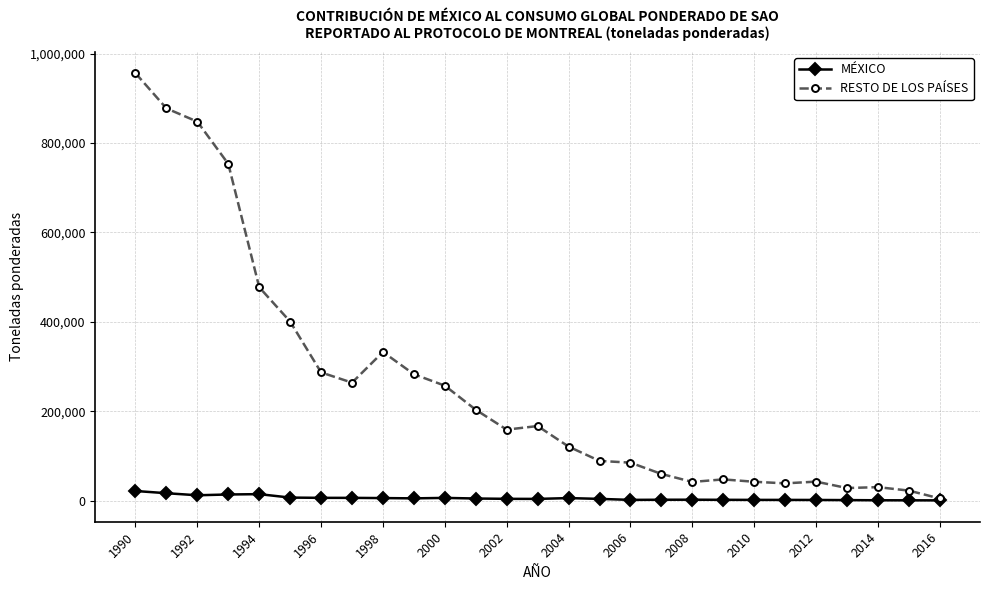

What is the value of the RESTO DE LOS PAÍSES point at the 19th from the left?

41797.5